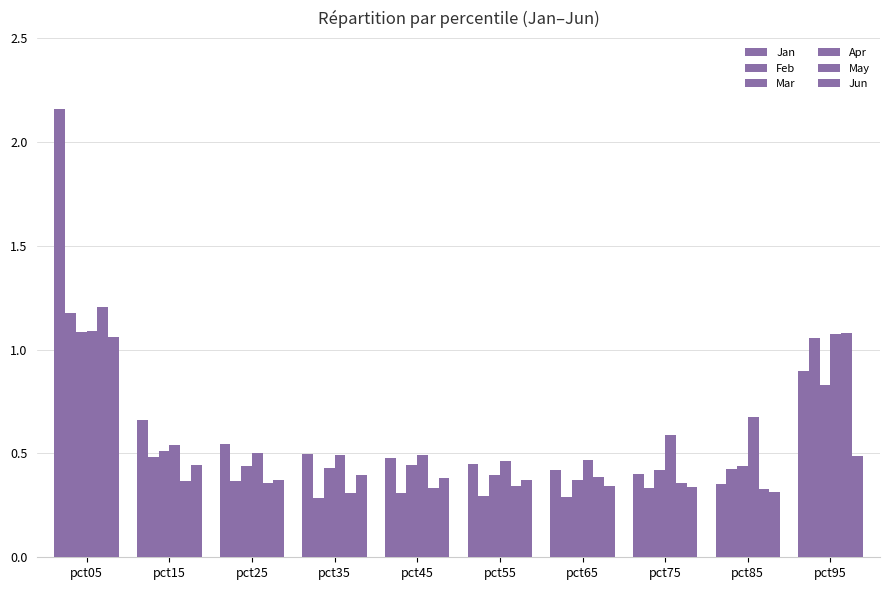

How many categories are shown in the chart?

10